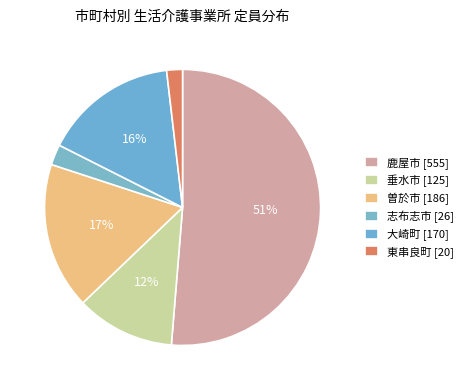

Count the number of slices in the pie.

6